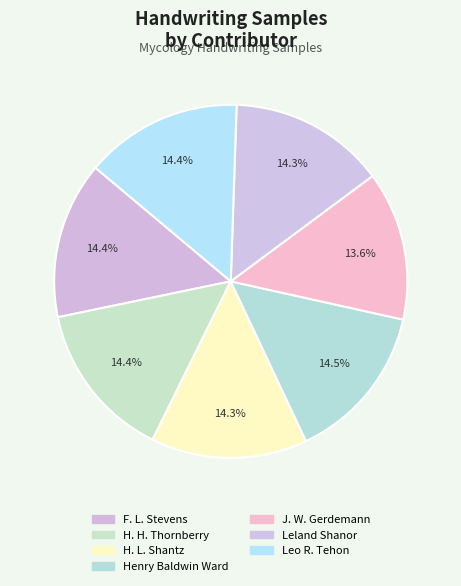

True or false: H. H. Thornberry accounts for 26% of the total.

False